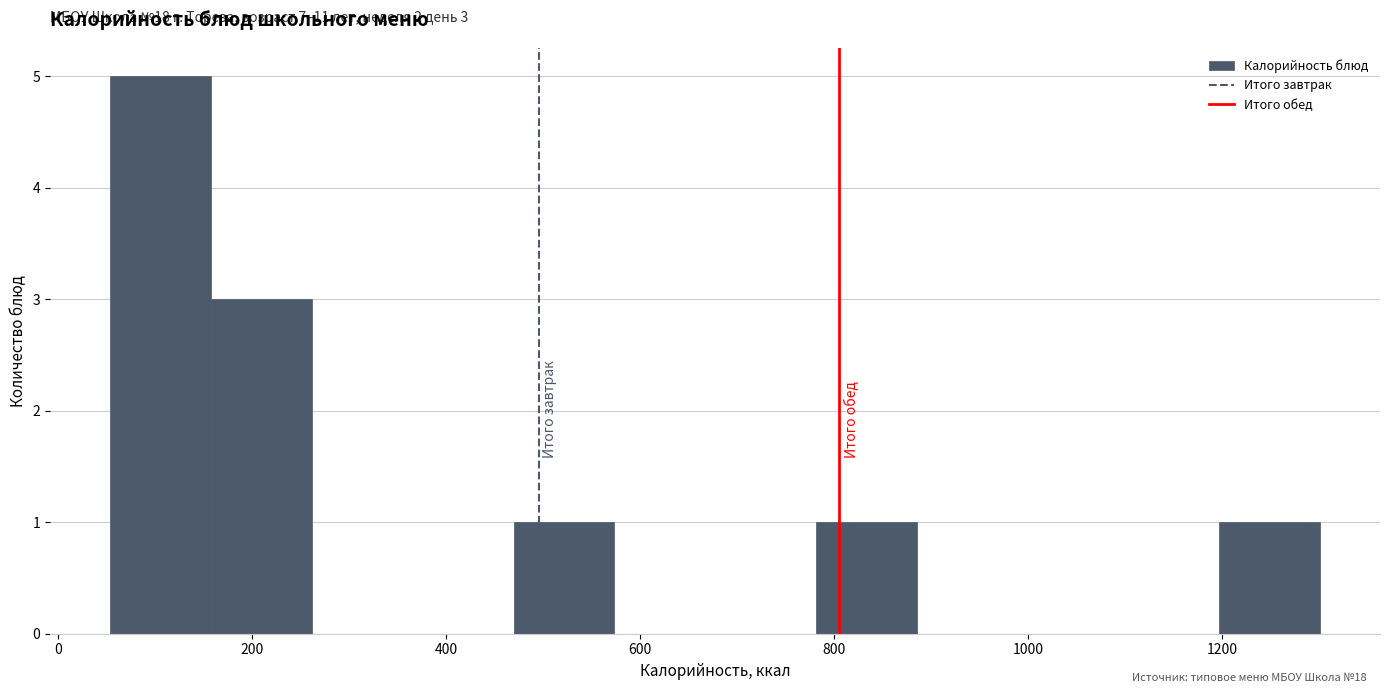

Over which range of the x-axis is the bar tallest?

60 to 160